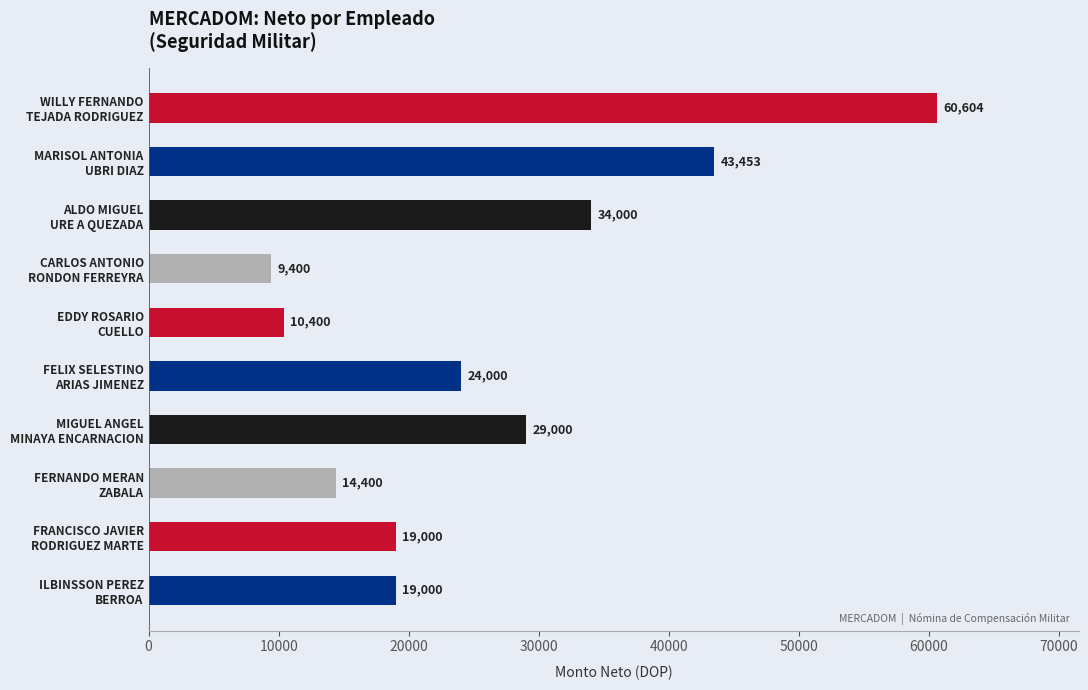

What is the average value?

26325.7